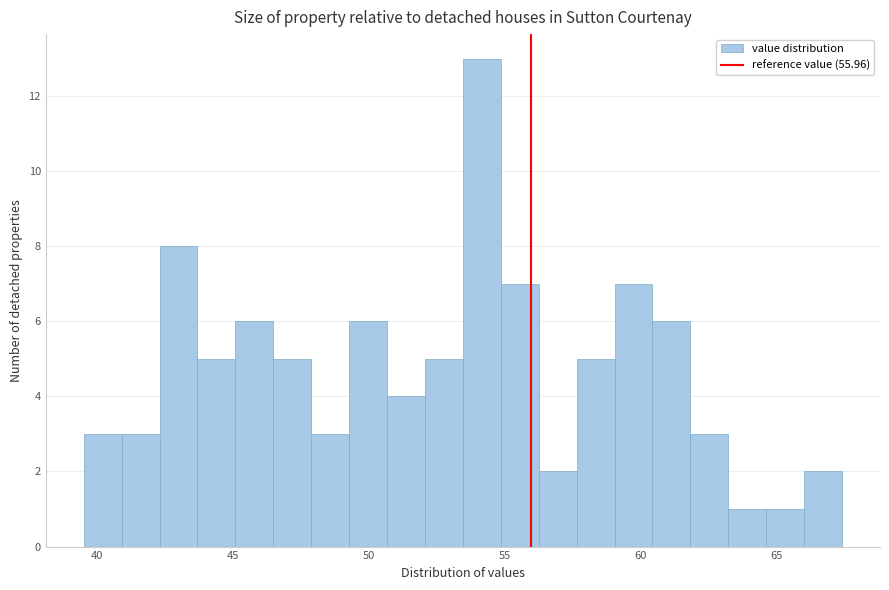

Around what value on the x-axis is the tallest bar? Give the approximate position of its centre, as read against the axis.

54.0